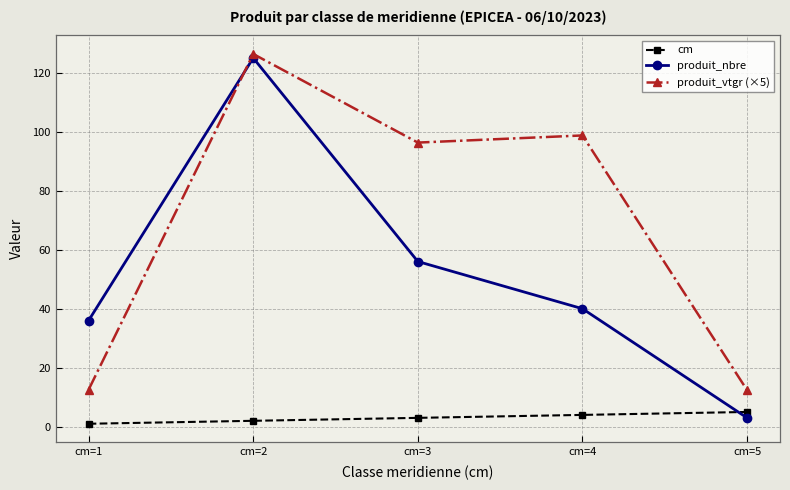

How many lines are shown in the chart?

3